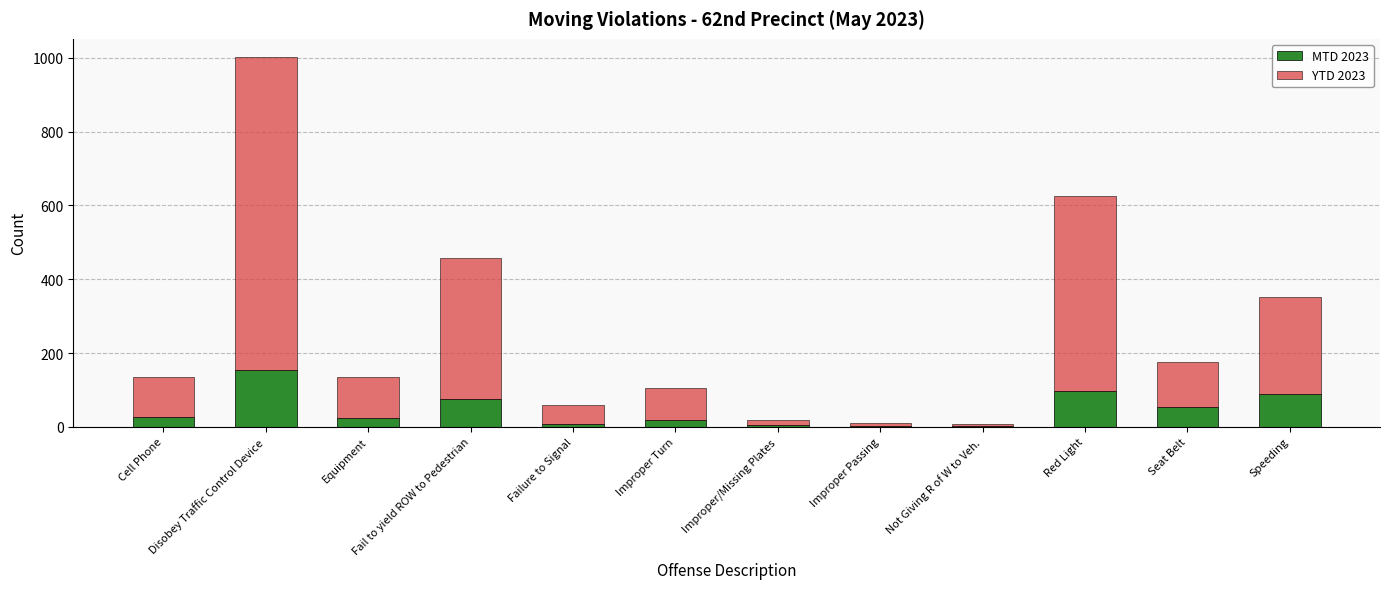

What is the highest value of the MTD 2023 series?

155